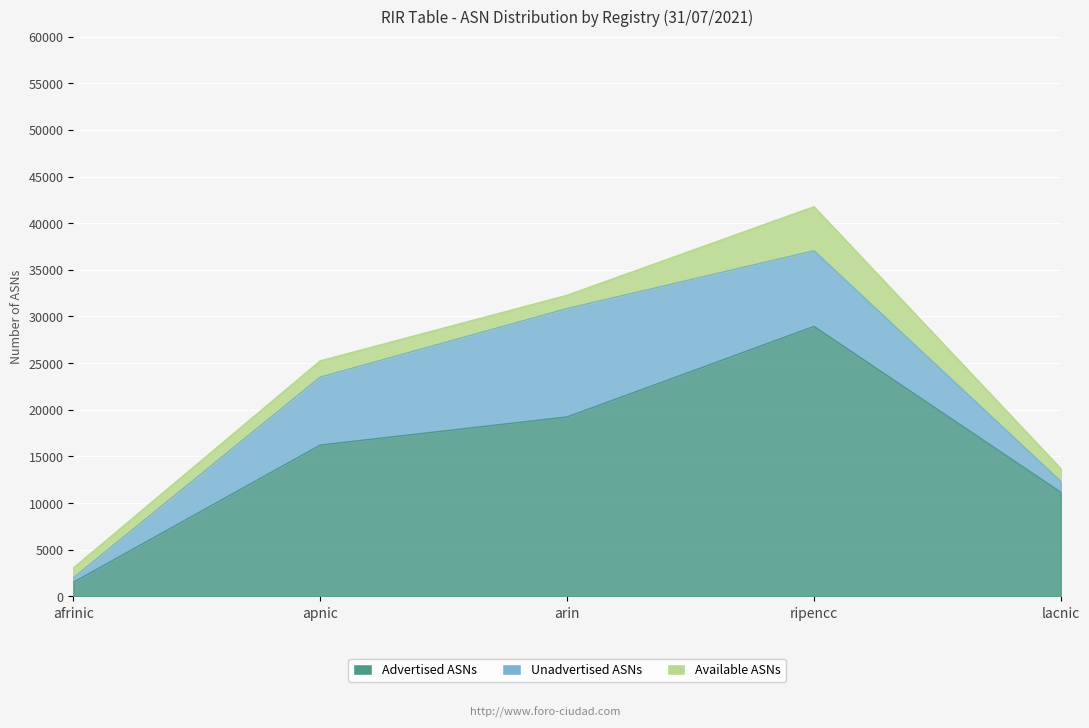

What is the spread (max minus min) of values at arin?

17810